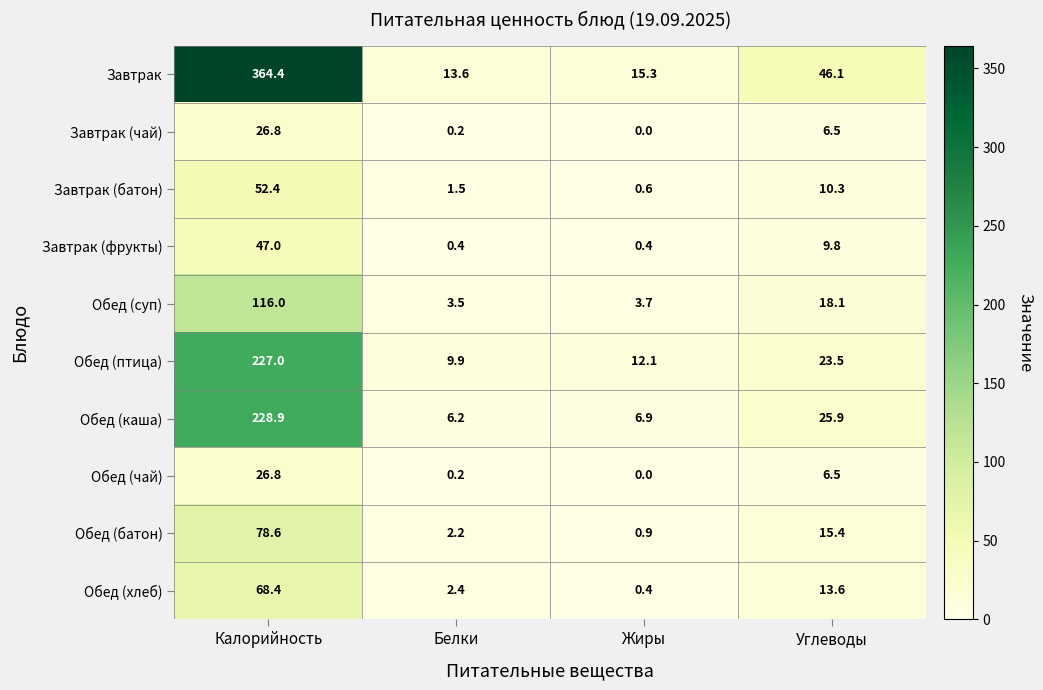

Between Калорийность and Белки, which series saw the biggest shift?

Завтрак